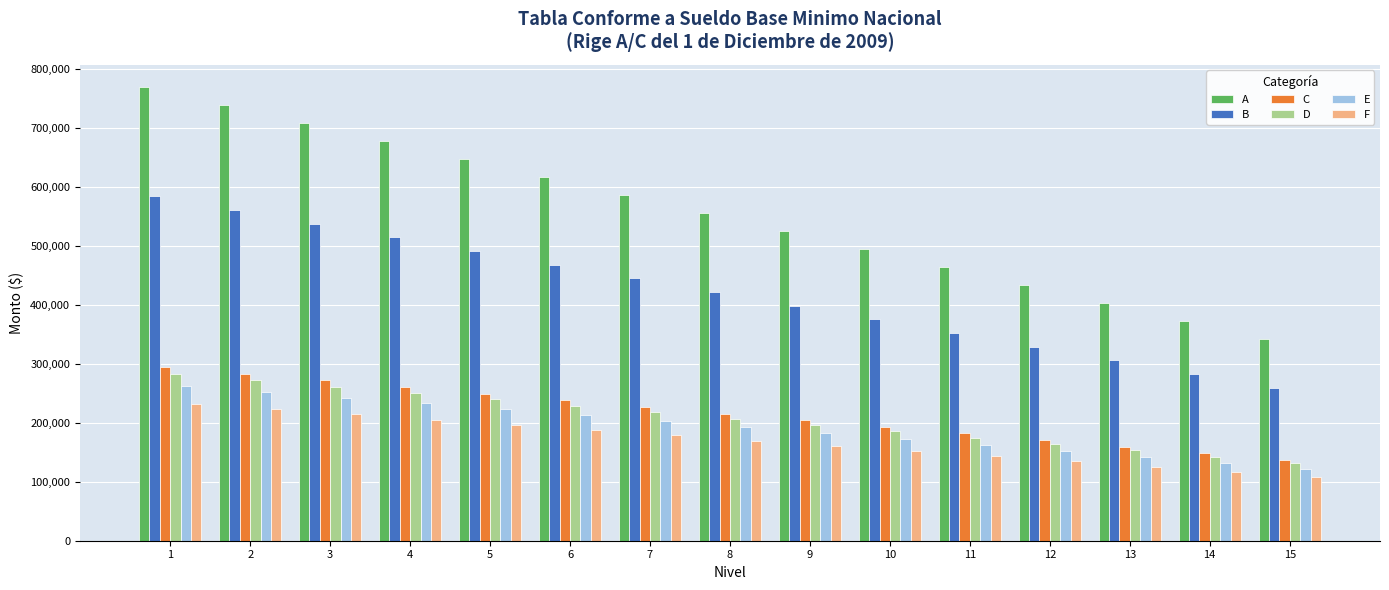

Is it true that B equals 328906.2 at 12?

True